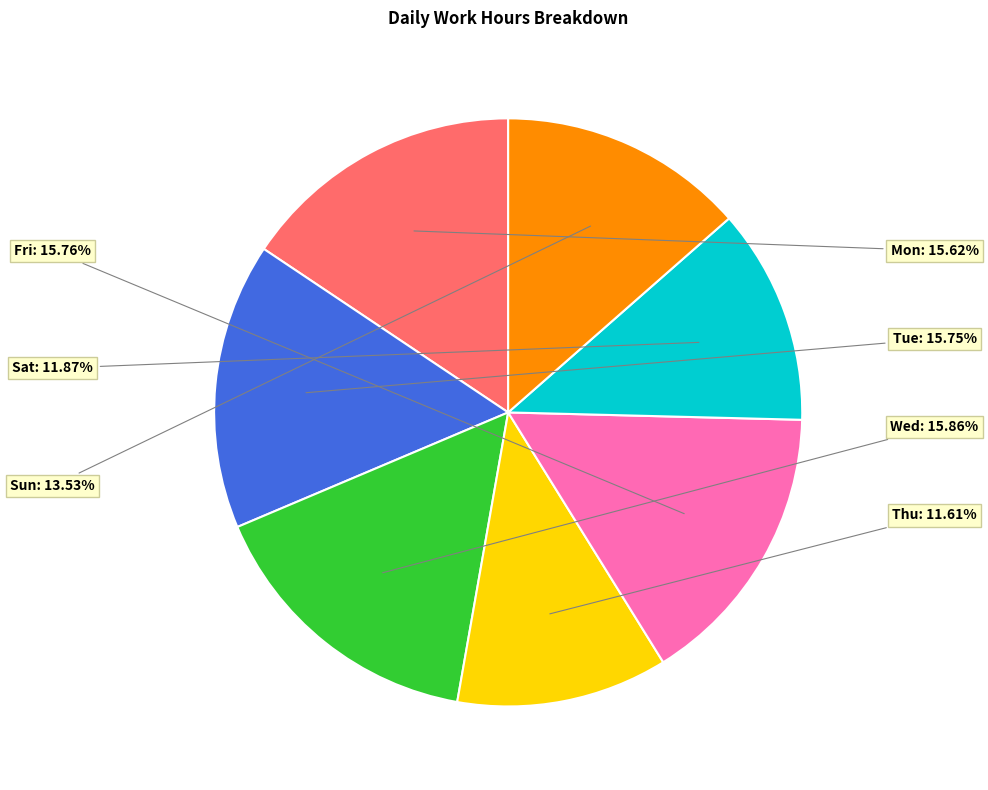

Does any single category account for the majority?

No